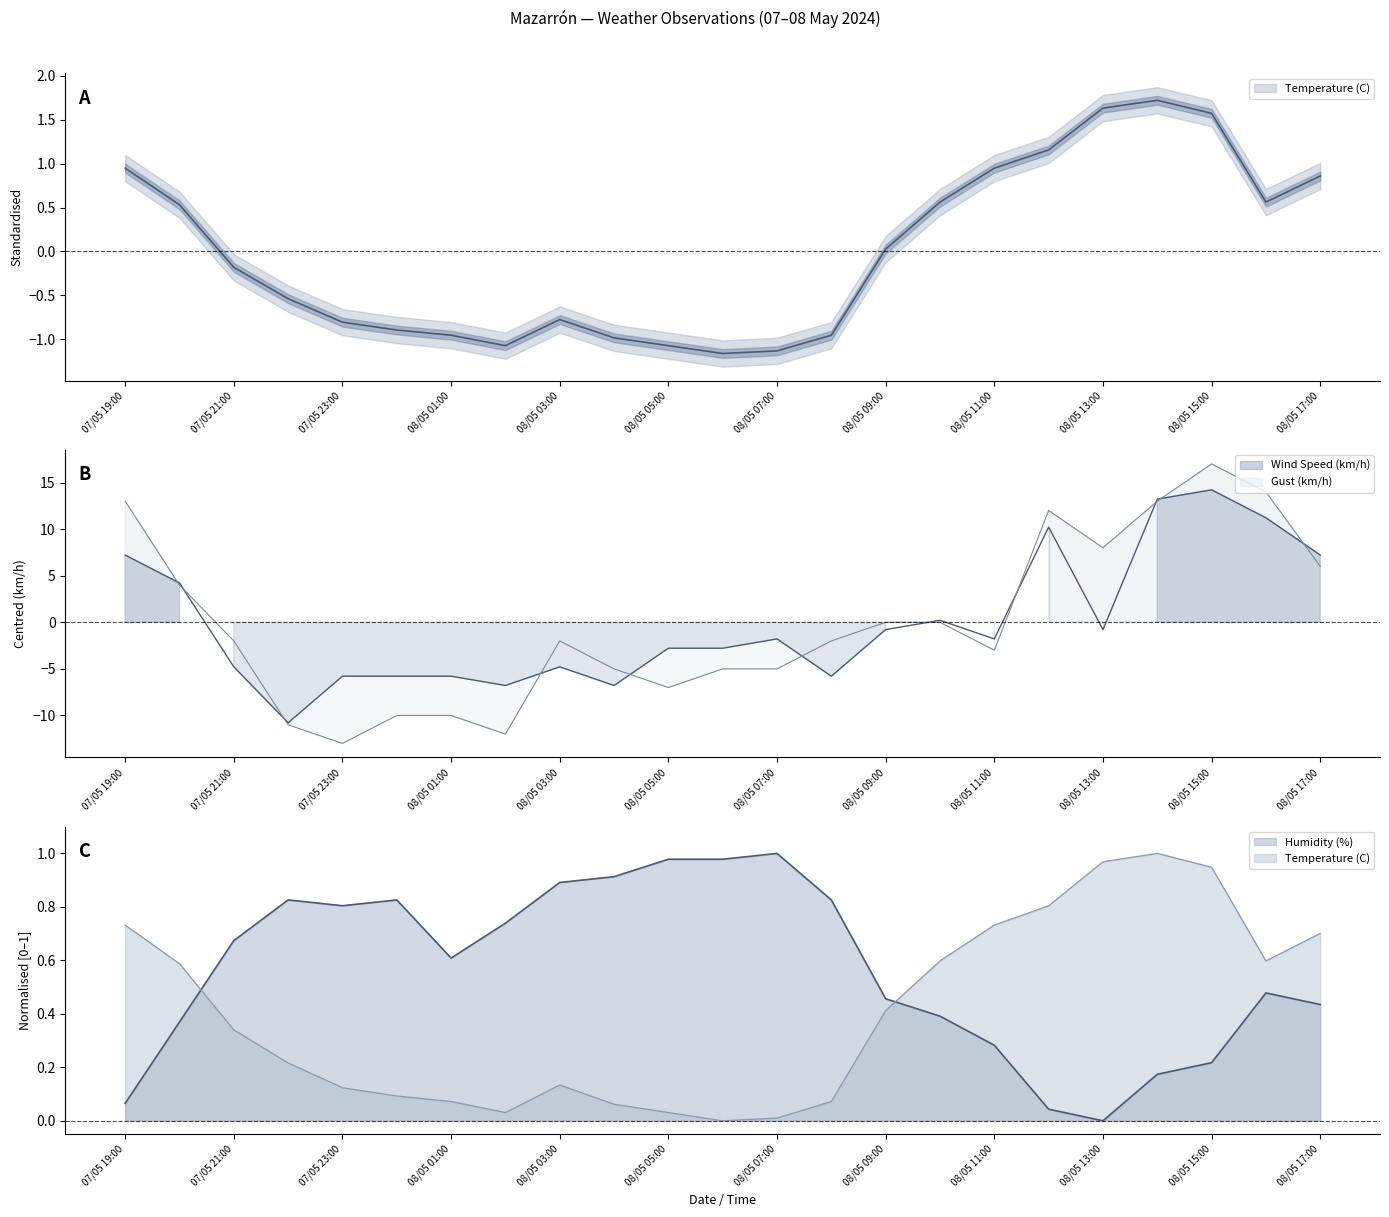

Reading right to left, what are all the values shown in this chart?

Temperature (C): 08/05 17:00=0.9	08/05 16:00=0.6	08/05 15:00=1.6	08/05 14:00=1.7	08/05 13:00=1.6	08/05 12:00=1.2	08/05 11:00=0.9	08/05 10:00=0.6	08/05 09:00=0.0	08/05 08:00=-1.0	08/05 07:00=-1.1	08/05 06:00=-1.2	08/05 05:00=-1.1	08/05 04:00=-1.0	08/05 03:00=-0.8	08/05 02:00=-1.1	08/05 01:00=-1.0	08/05 00:00=-0.9	07/05 23:00=-0.8	07/05 22:00=-0.5	07/05 21:00=-0.2	07/05 20:00=0.5	07/05 19:00=0.9
Humidity (%): 08/05 17:00=0.4	08/05 16:00=0.5	08/05 15:00=0.2	08/05 14:00=0.2	08/05 13:00=0.0	08/05 12:00=0.0	08/05 11:00=0.3	08/05 10:00=0.4	08/05 09:00=0.5	08/05 08:00=0.8	08/05 07:00=1.0	08/05 06:00=1.0	08/05 05:00=1.0	08/05 04:00=0.9	08/05 03:00=0.9	08/05 02:00=0.7	08/05 01:00=0.6	08/05 00:00=0.8	07/05 23:00=0.8	07/05 22:00=0.8	07/05 21:00=0.7	07/05 20:00=0.4	07/05 19:00=0.1
Wind Speed (km/h): 08/05 17:00=7.2	08/05 16:00=11.2	08/05 15:00=14.2	08/05 14:00=13.2	08/05 13:00=-0.8	08/05 12:00=10.2	08/05 11:00=-1.8	08/05 10:00=0.2	08/05 09:00=-0.8	08/05 08:00=-5.8	08/05 07:00=-1.8	08/05 06:00=-2.8	08/05 05:00=-2.8	08/05 04:00=-6.8	08/05 03:00=-4.8	08/05 02:00=-6.8	08/05 01:00=-5.8	08/05 00:00=-5.8	07/05 23:00=-5.8	07/05 22:00=-10.8	07/05 21:00=-4.8	07/05 20:00=4.2	07/05 19:00=7.2
Gust (km/h): 08/05 17:00=6.0	08/05 16:00=14.0	08/05 15:00=17.0	08/05 14:00=13.0	08/05 13:00=8.0	08/05 12:00=12.0	08/05 11:00=-3.0	08/05 10:00=0.0	08/05 09:00=0.0	08/05 08:00=-2.0	08/05 07:00=-5.0	08/05 06:00=-5.0	08/05 05:00=-7.0	08/05 04:00=-5.0	08/05 03:00=-2.0	08/05 02:00=-12.0	08/05 01:00=-10.0	08/05 00:00=-10.0	07/05 23:00=-13.0	07/05 22:00=-11.0	07/05 21:00=-2.0	07/05 20:00=4.0	07/05 19:00=13.0